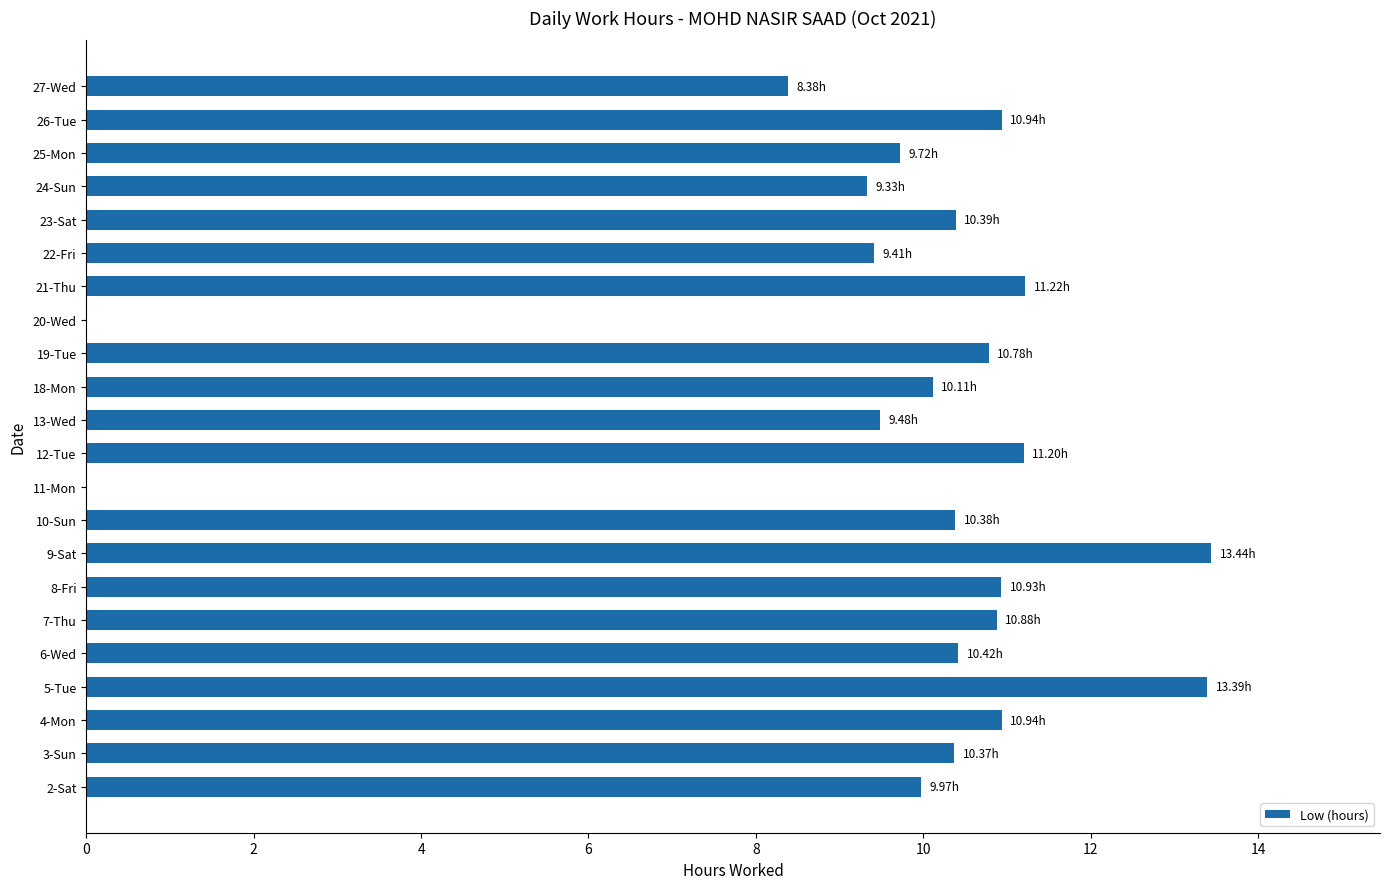

Count the number of data series in this chart.

1